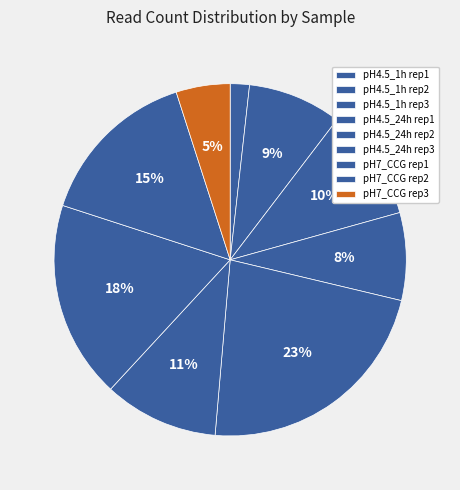

How many slices are in this pie chart?

9